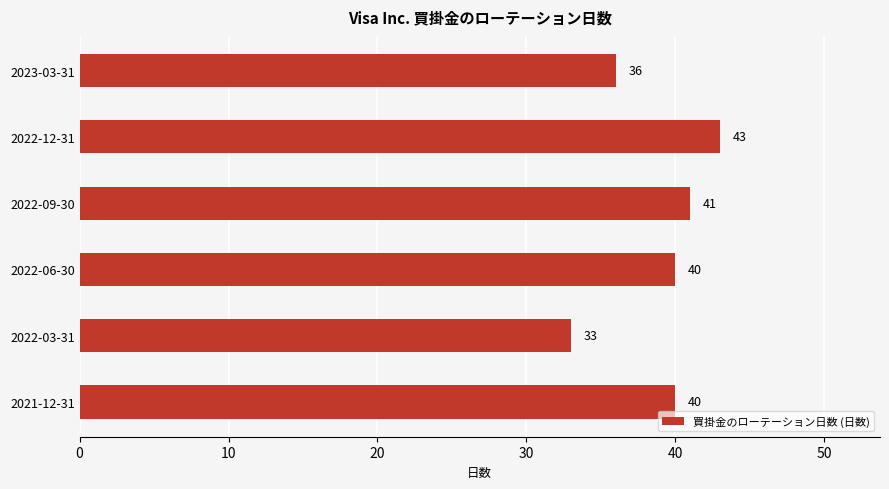

At which category does the chart reach its minimum across all series?

2022-03-31